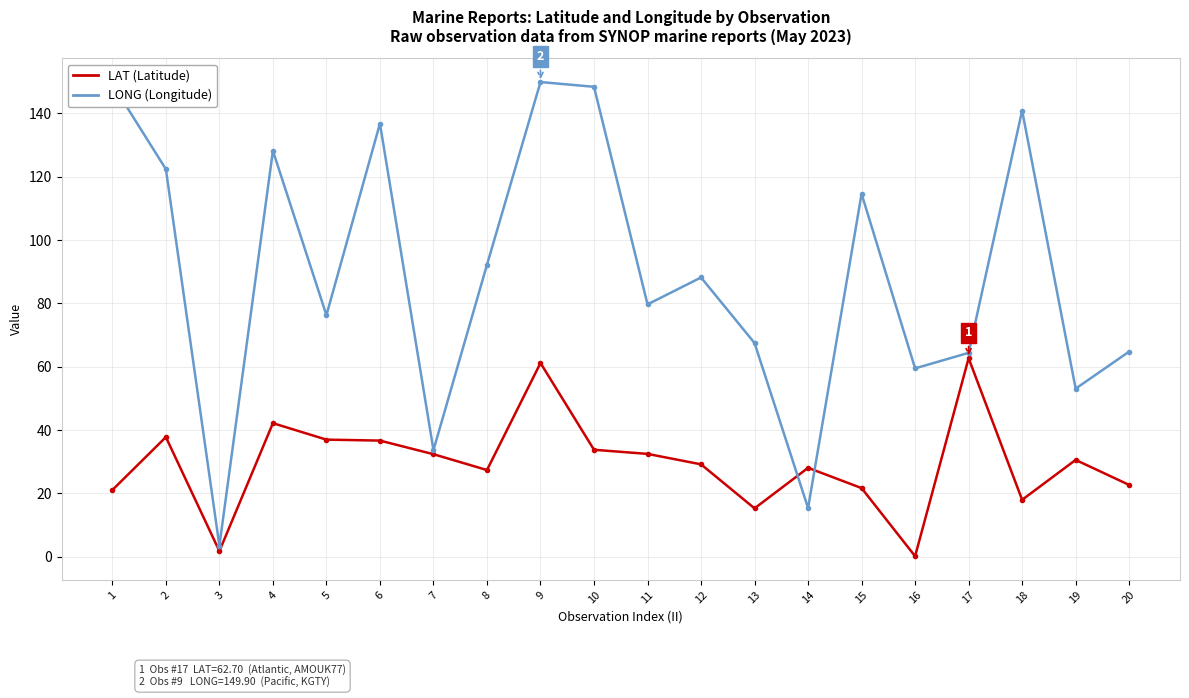

What is the spread (max minus min) of values at 4?

86.0